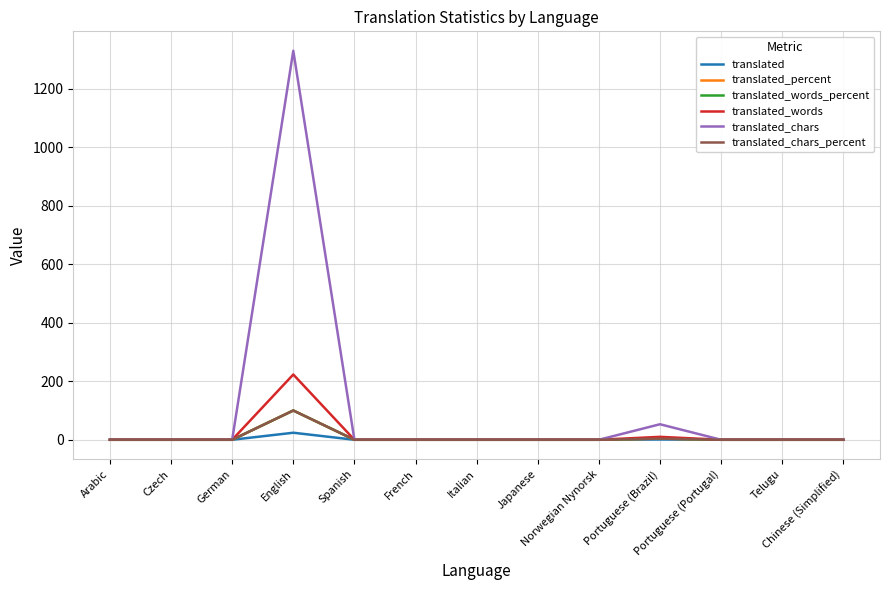

Which series has the widest spread of values?

translated_chars